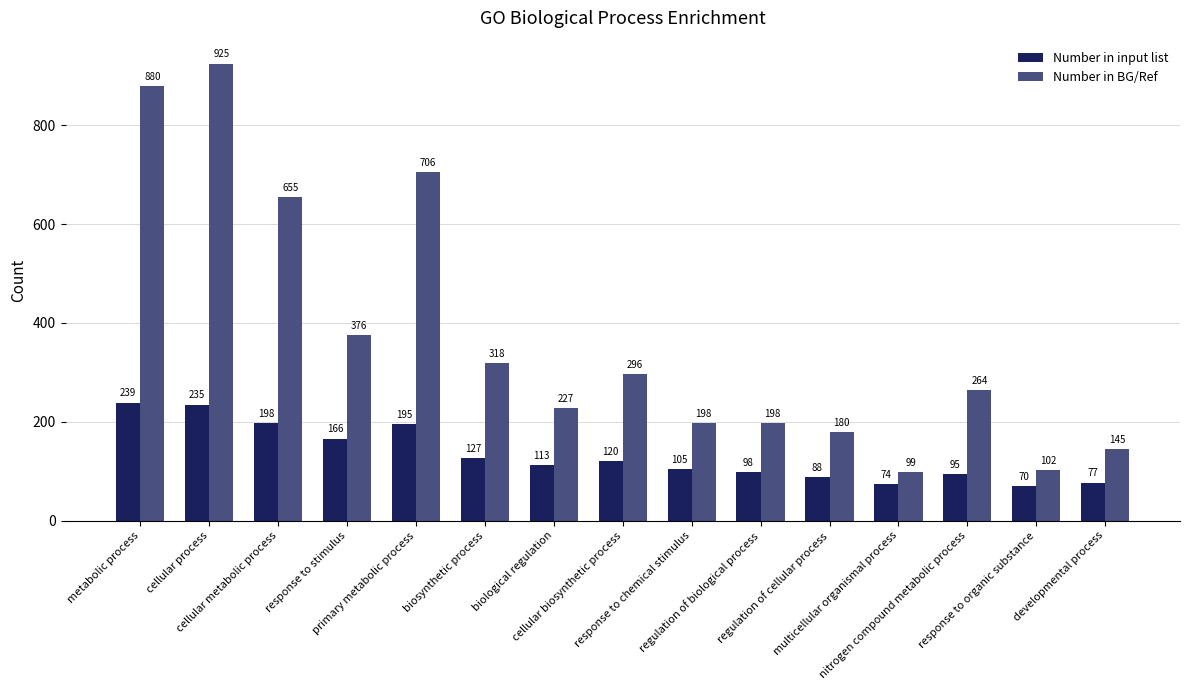

At which label is Number in BG/Ref closest to 512?

response to stimulus